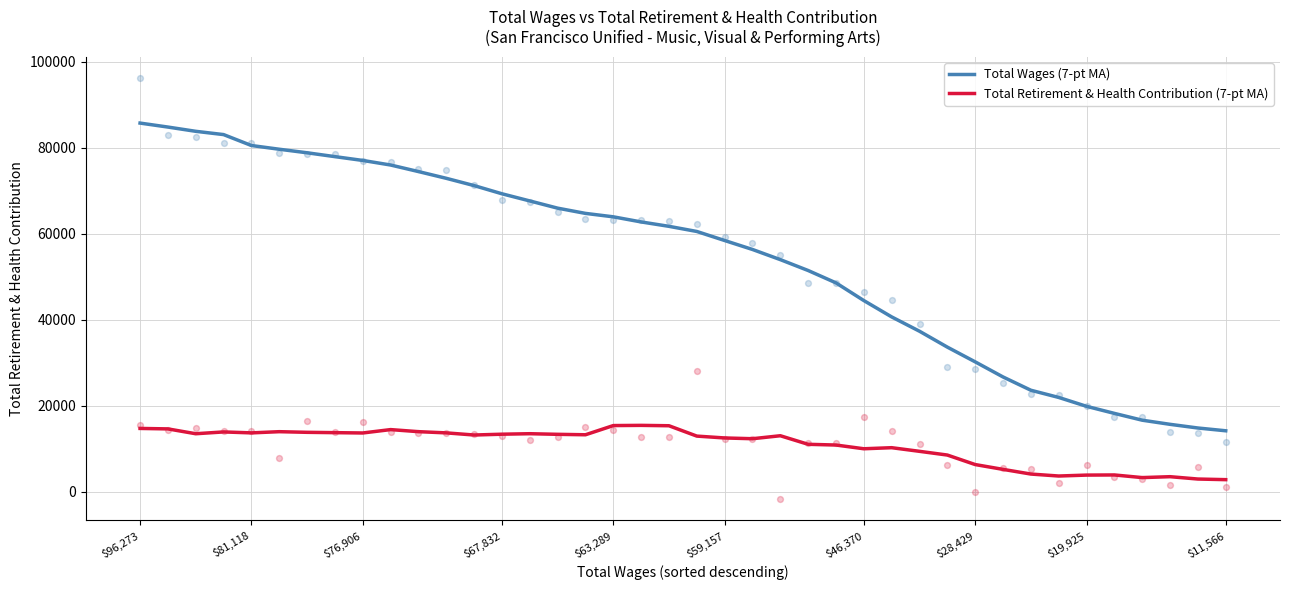

Which series contains the lowest Y value?

Total Retirement & Health Contribution (7-pt MA)